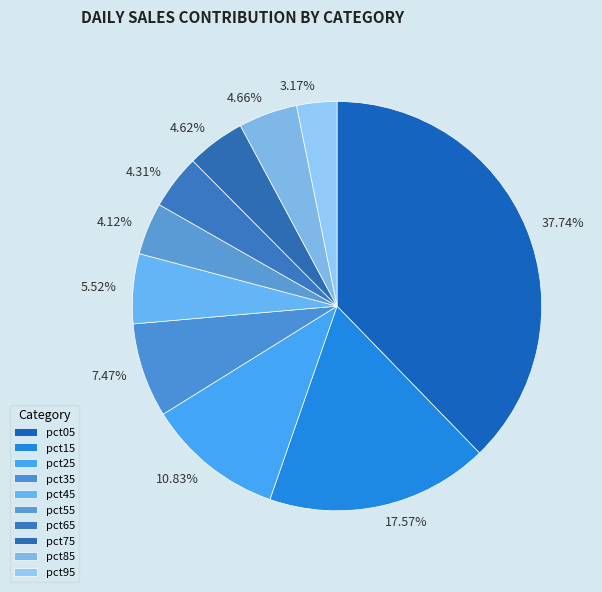

What percentage do pct75 and pct05 together represent?

42.4%